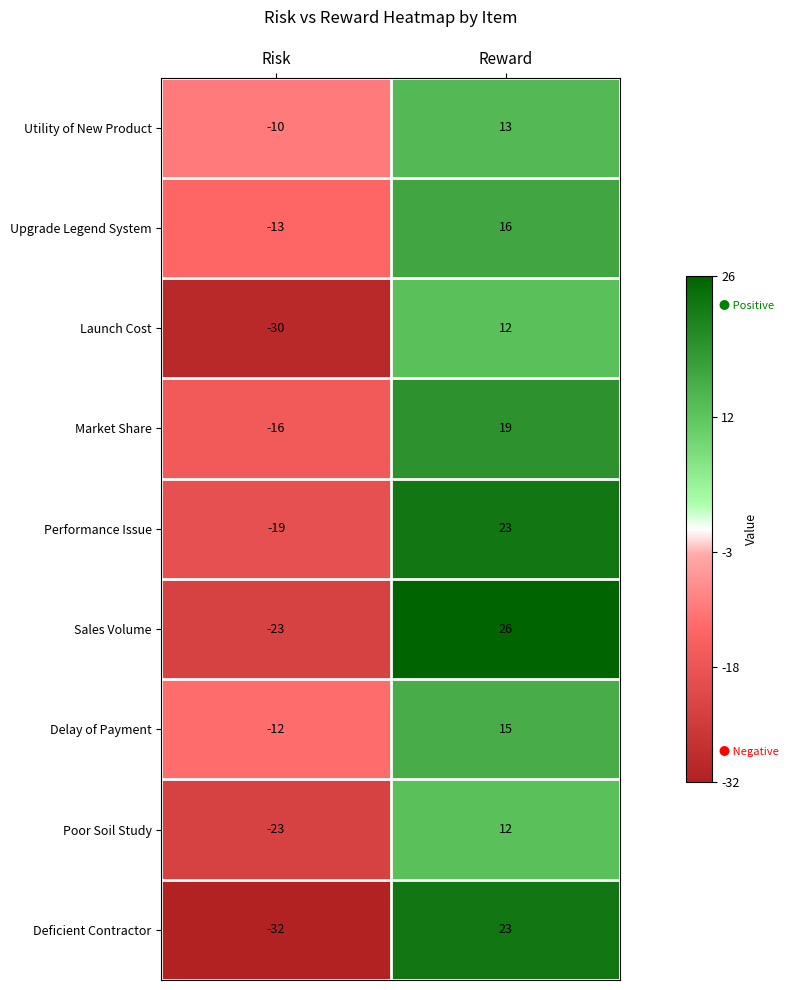

List the labels in order of Performance Issue value, smallest first.

Risk, Reward